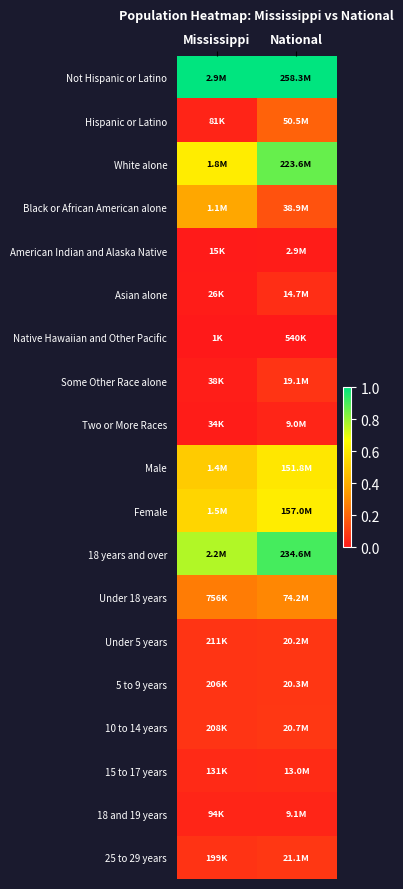

Between National and Mississippi, which is larger?

National